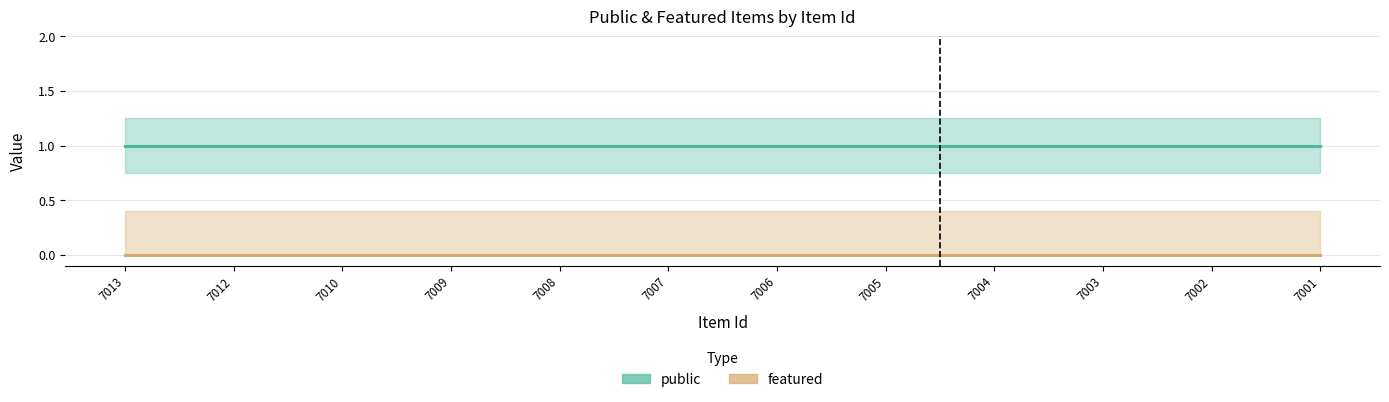

Is the value of public at 7009 greater than the value of featured at 7008?

Yes